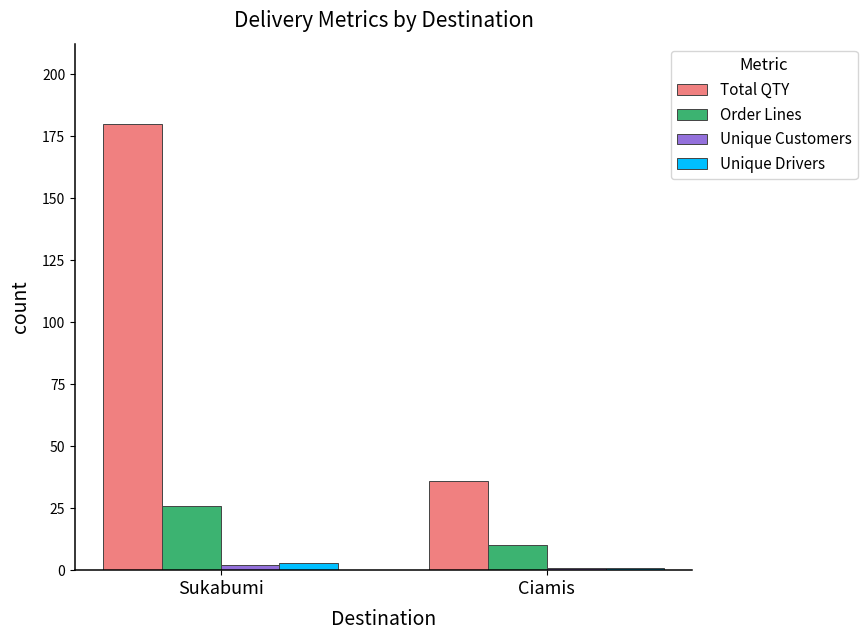

Which series has the largest total across all categories?

Total QTY